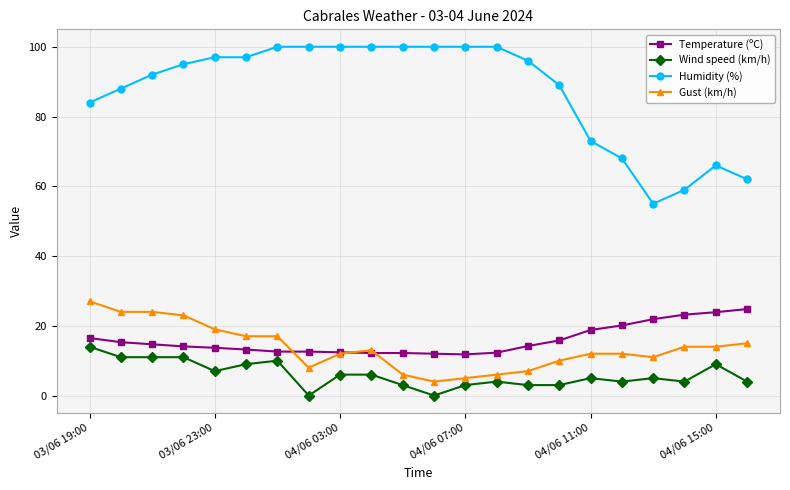

Which series has the widest spread of values?

Humidity (%)